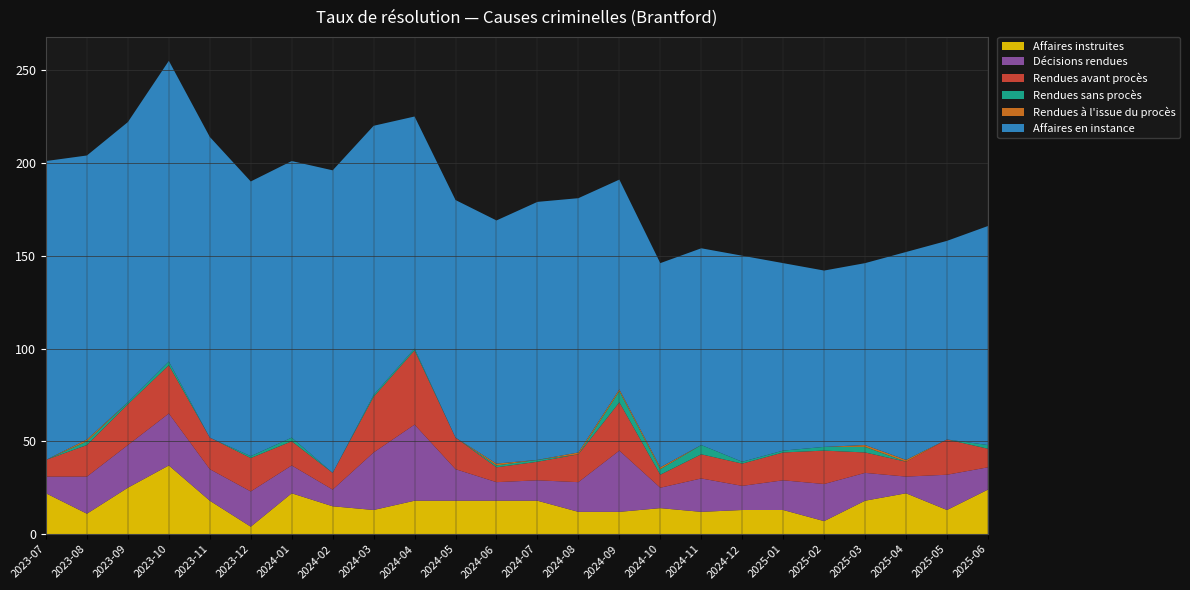

Reading left to right, extract all data points from this chart.

Affaires instruites: 22	11	25	37	18	4	22	15	13	18	18	18	18	12	12	14	12	13	13	7	18	22	13	24
Décisions rendues: 9	20	23	28	17	19	15	9	31	41	17	10	11	16	33	11	18	13	16	20	15	9	19	12
Rendues avant procès: 9	17	22	26	17	18	13	9	30	40	17	8	10	15	26	7	13	12	15	18	11	8	19	10
Rendues sans procès: 0	2	1	2	0	1	2	0	1	1	0	1	1	0	6	3	5	1	1	2	3	0	0	2
Rendues à l'issue du procès: 0	1	0	0	0	0	0	0	0	0	0	1	0	1	1	1	0	0	0	0	1	1	0	0
Affaires en instance: 161	153	151	162	162	148	149	163	145	125	128	131	139	137	113	110	106	111	101	95	98	112	107	118